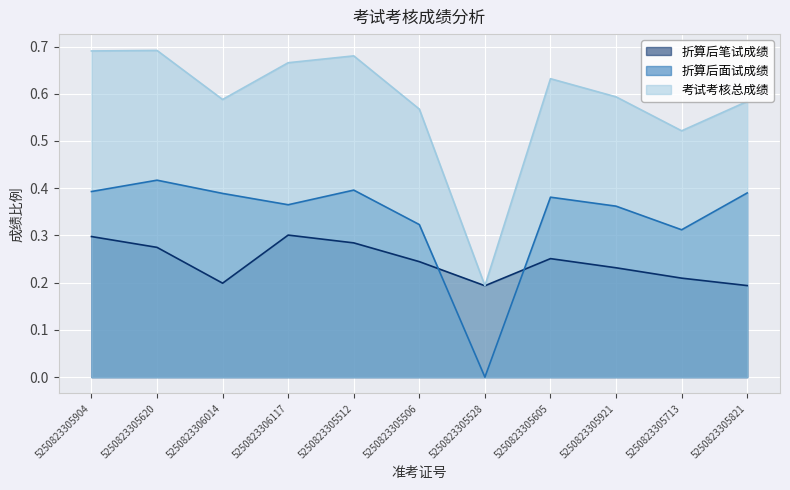

What is the total value across all series at 5250823306014?

1.2